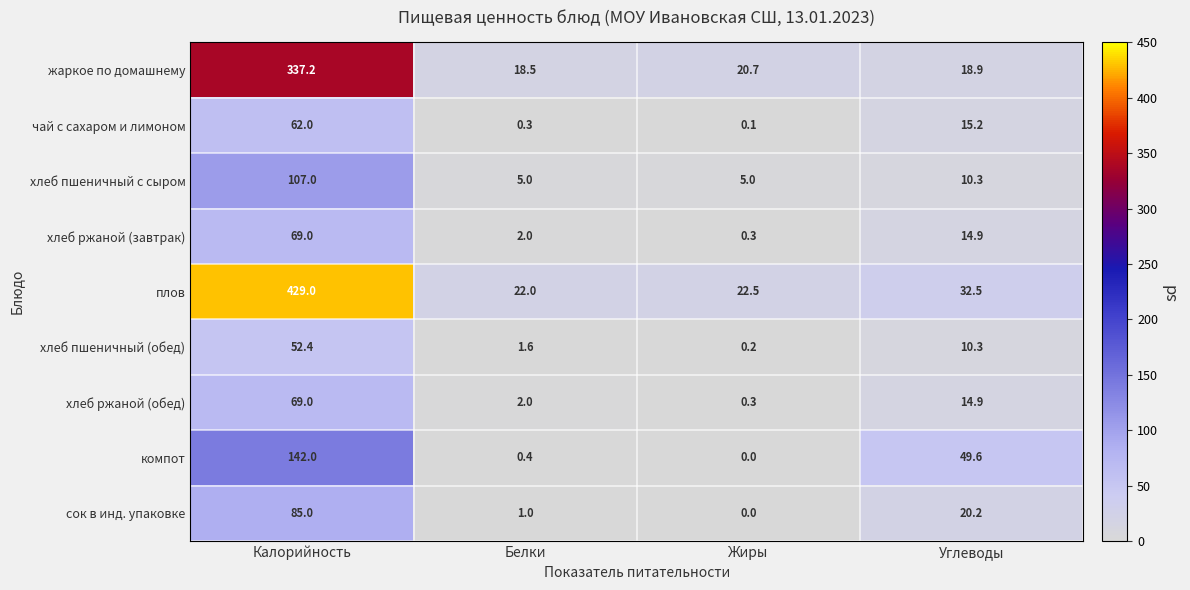

Rank the categories by компот value from lowest to highest.

Жиры, Белки, Углеводы, Калорийность